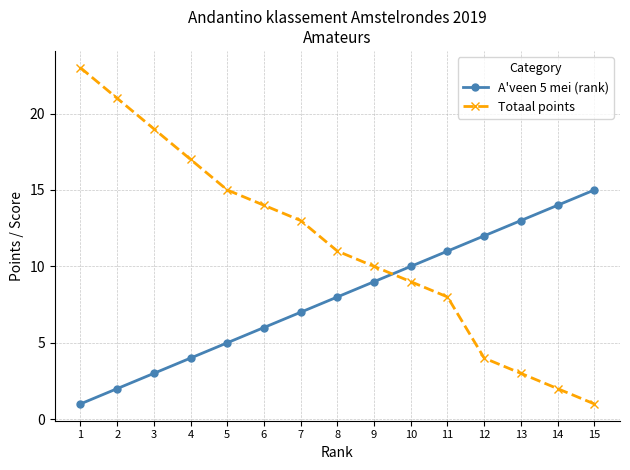

True or false: A'veen 5 mei (rank) has a value of 5 at 15.

False